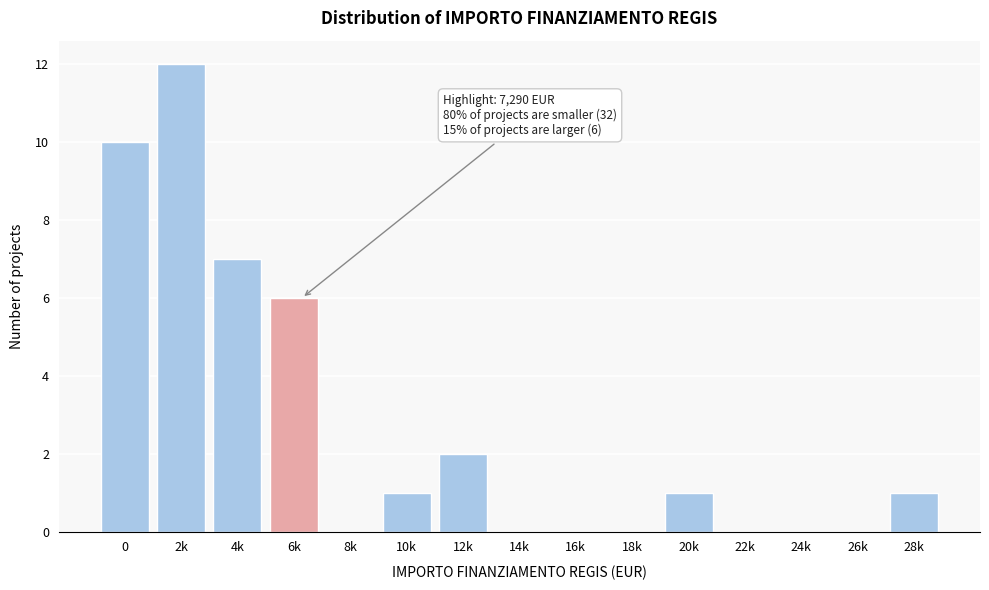

Reading right to left, list all the values displayed in this chart.

28k=1	26k=0	24k=0	22k=0	20k=1	18k=0	16k=0	14k=0	12k=2	10k=1	8k=0	6k=6	4k=7	2k=12	0=10